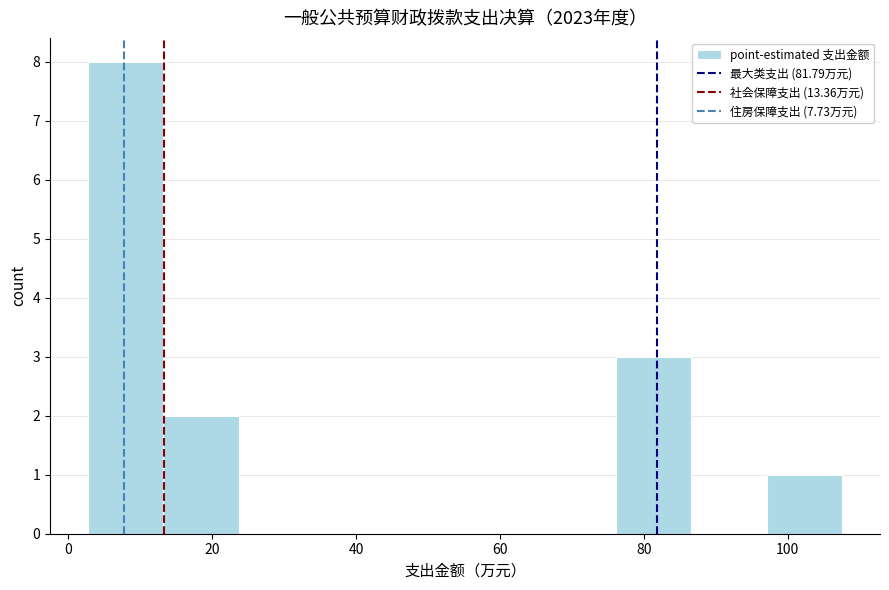

Reading left to right, list every bar in this chart as the range it spans on the x-axis followed by its height. Neither the bar edges nor the heights are printed on the chart, so give them approximately, as read against the axes.

2 to 14: 8
14 to 24: 2
24 to 34: 0
34 to 44: 0
44 to 56: 0
56 to 66: 0
66 to 76: 0
76 to 86: 3
86 to 98: 0
98 to 108: 1